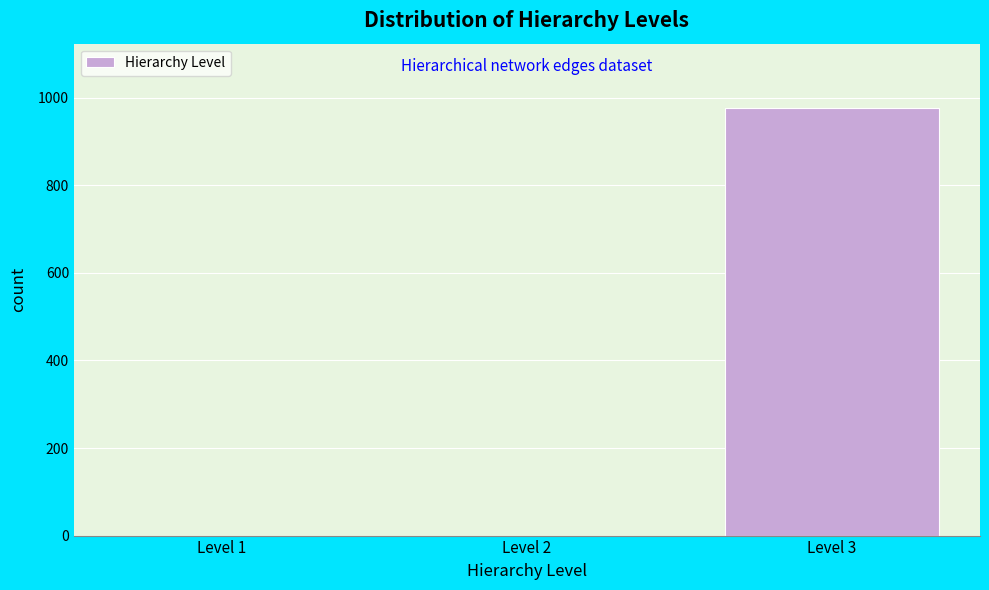

Reading left to right, list every bar in this chart as the range it spans on the x-axis followed by its height. The values are not printed on the chart, so give them approximately, as read against the axis.

0.5 to 1.5: 0
1.5 to 2.5: 0
2.5 to 3.5: 980